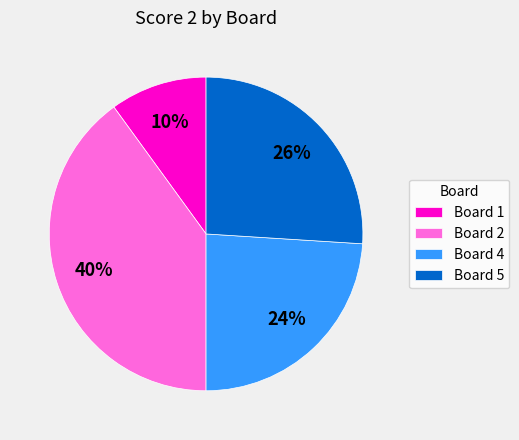

Rank the categories by value from lowest to highest.

Board 1, Board 4, Board 5, Board 2